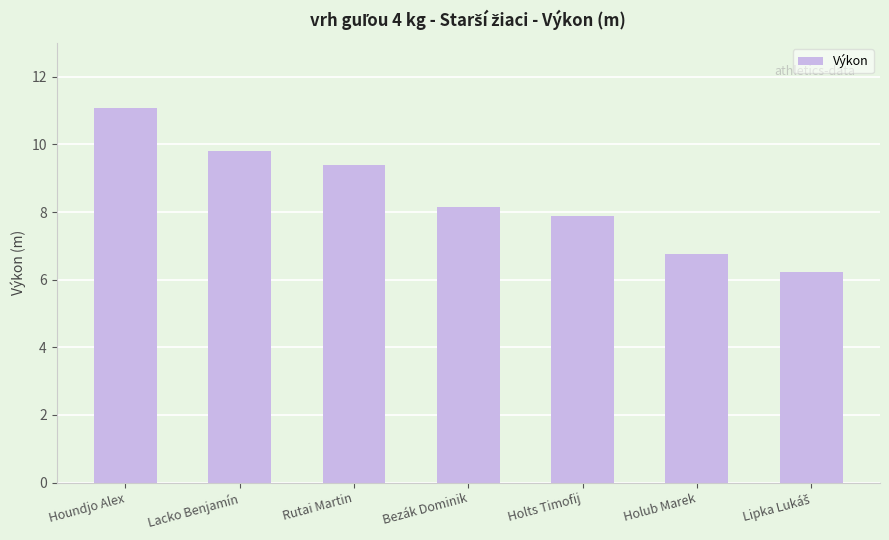

How many data points does each series have?

7